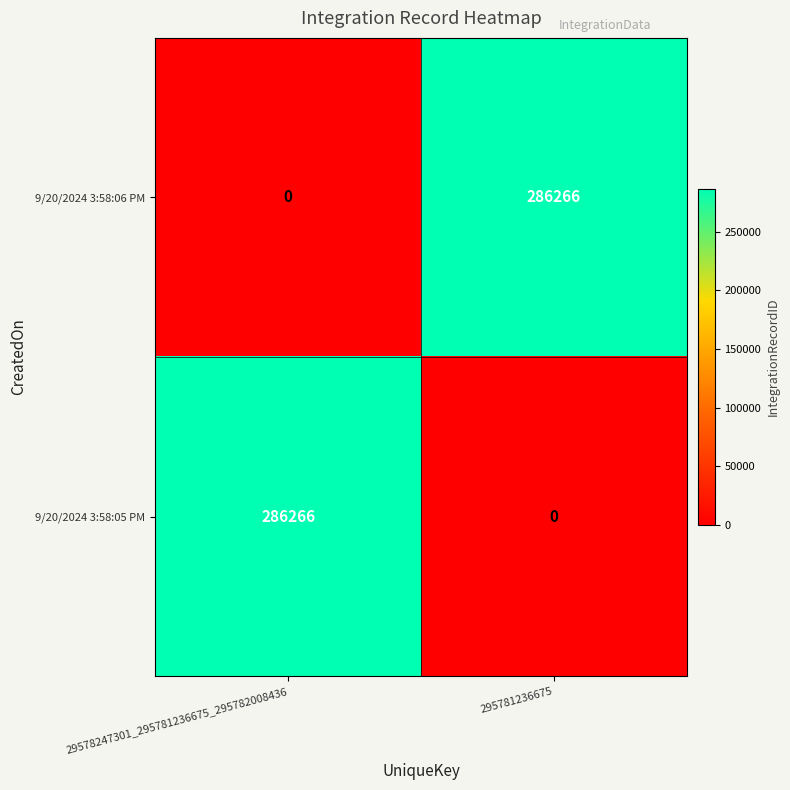

Rank the series at 29578247301_295781236675_295782008436 from highest to lowest value.

9/20/2024 3:58:05 PM, 9/20/2024 3:58:06 PM